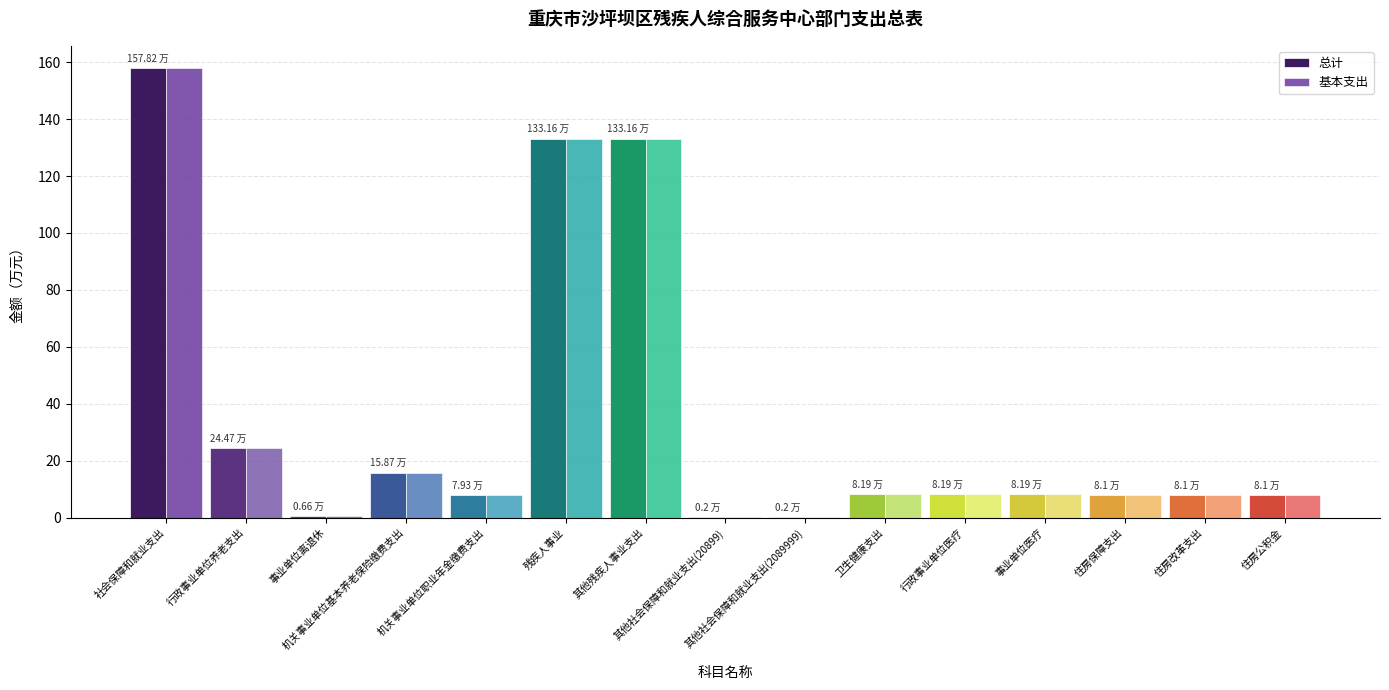

What is the sum of all 总计 values?

522.3